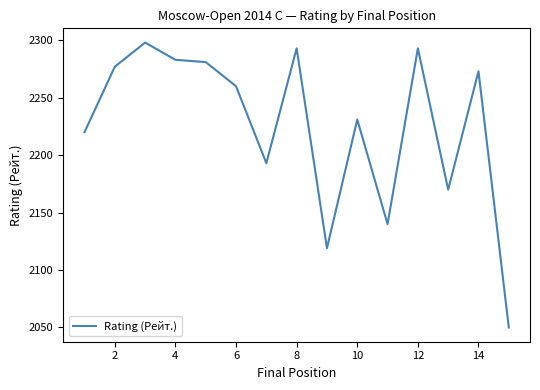

What is the sum of all values?

33381